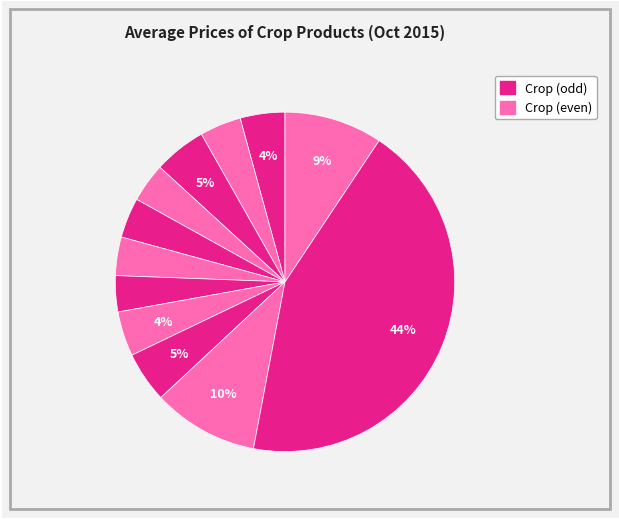

How many slices are in this pie chart?

12